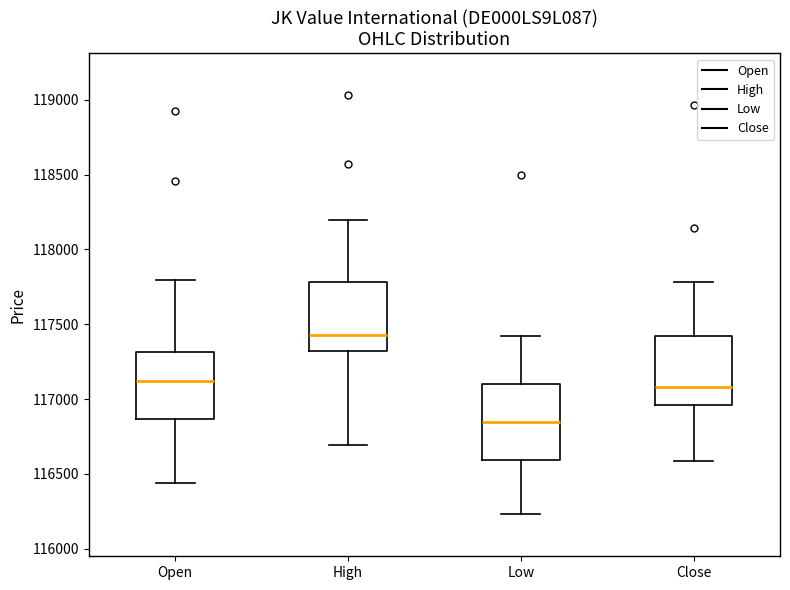

Which box has the lowest median line?

Low